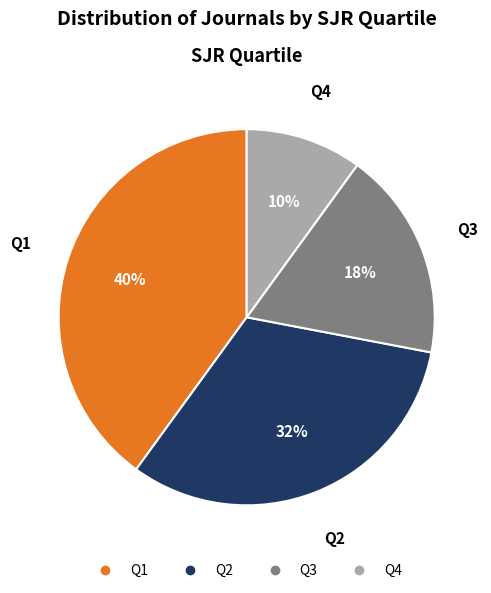

Is there a majority slice in this chart?

No